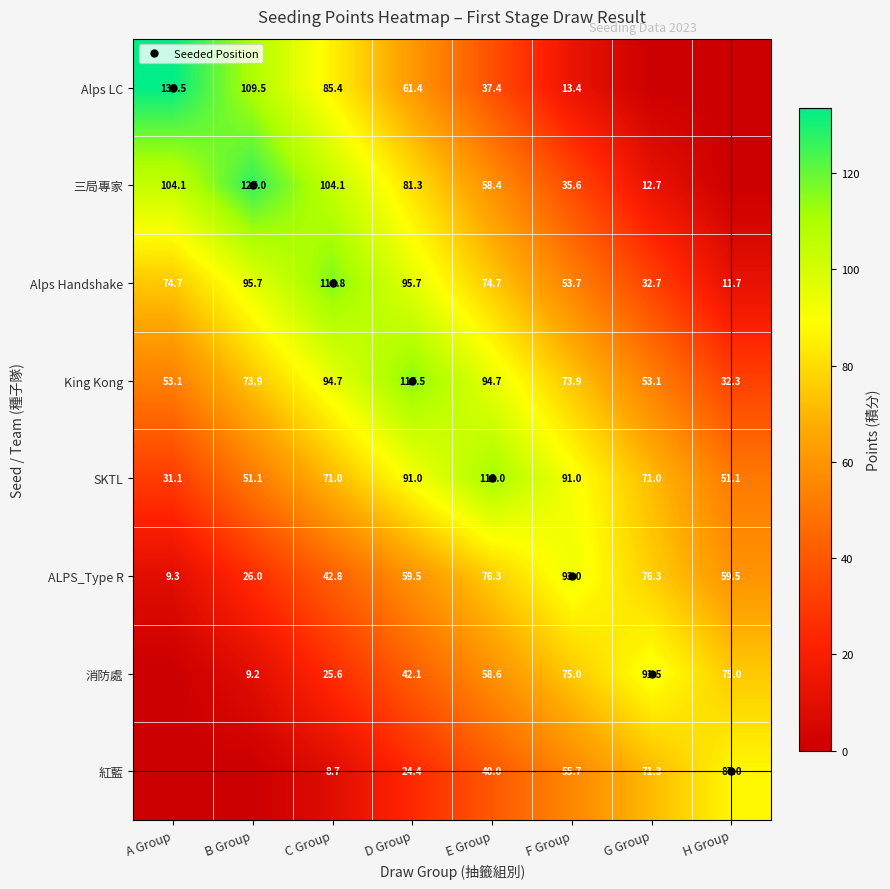

What is the spread (max minus min) of values at C Group?

108.0